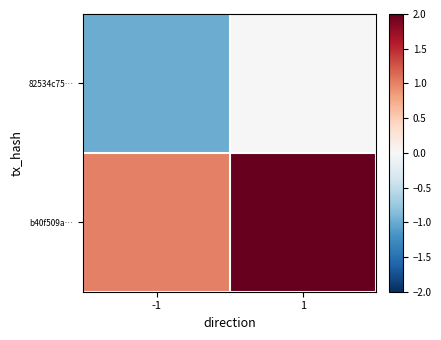

At -1, list the series in order from largest to smallest.

b40f509a…, 82534c75…